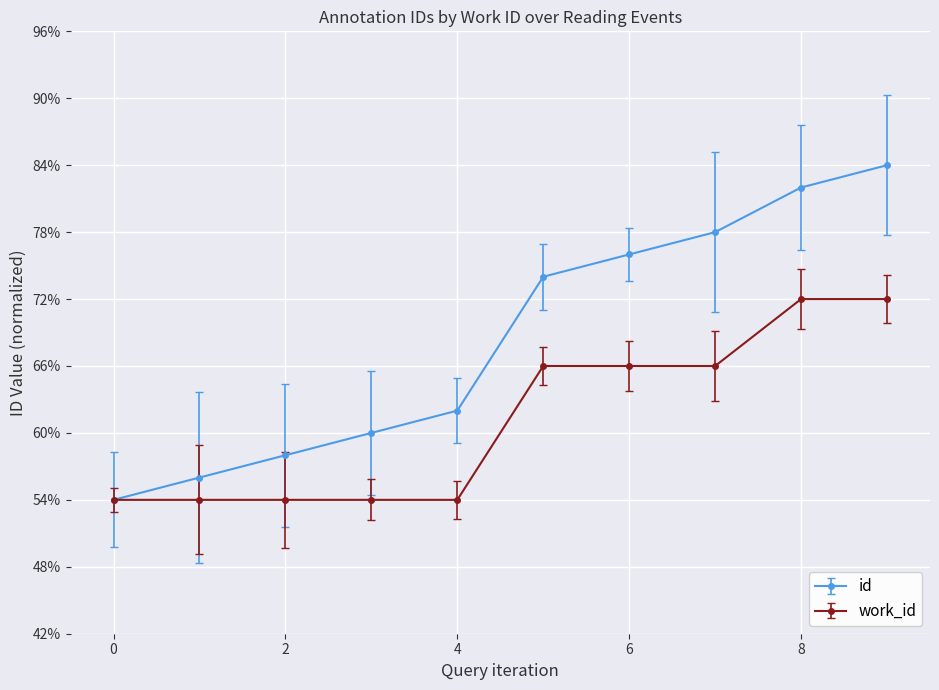

Reading left to right, list all the values displayed in this chart.

id: 54.0	56.0	58.0	60.0	62.0	74.0	76.0	78.0	82.0	84.0
work_id: 54.0	54.0	54.0	54.0	54.0	66.0	66.0	66.0	72.0	72.0